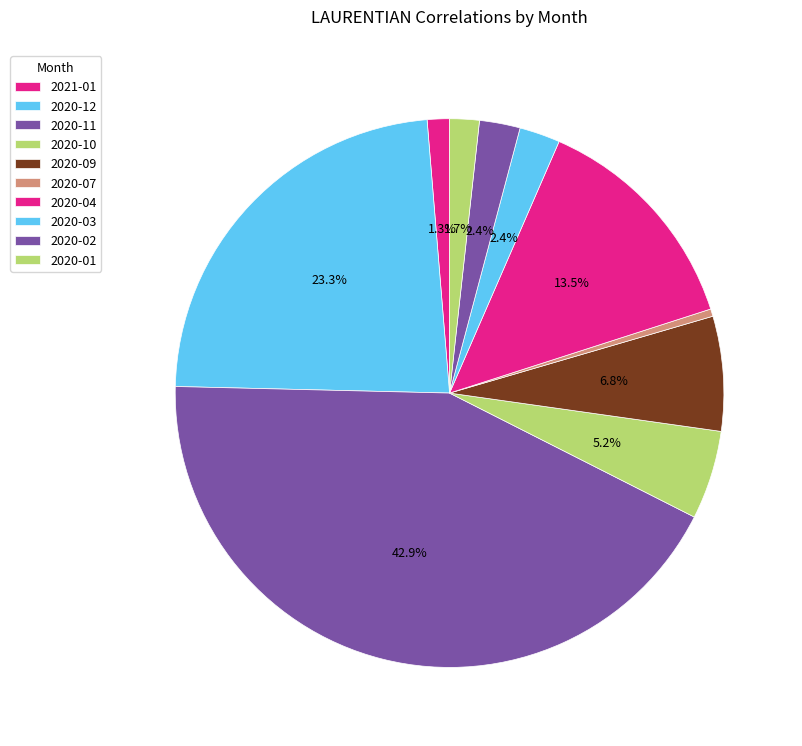

Is it true that 2020-07 is 10% of the pie?

False